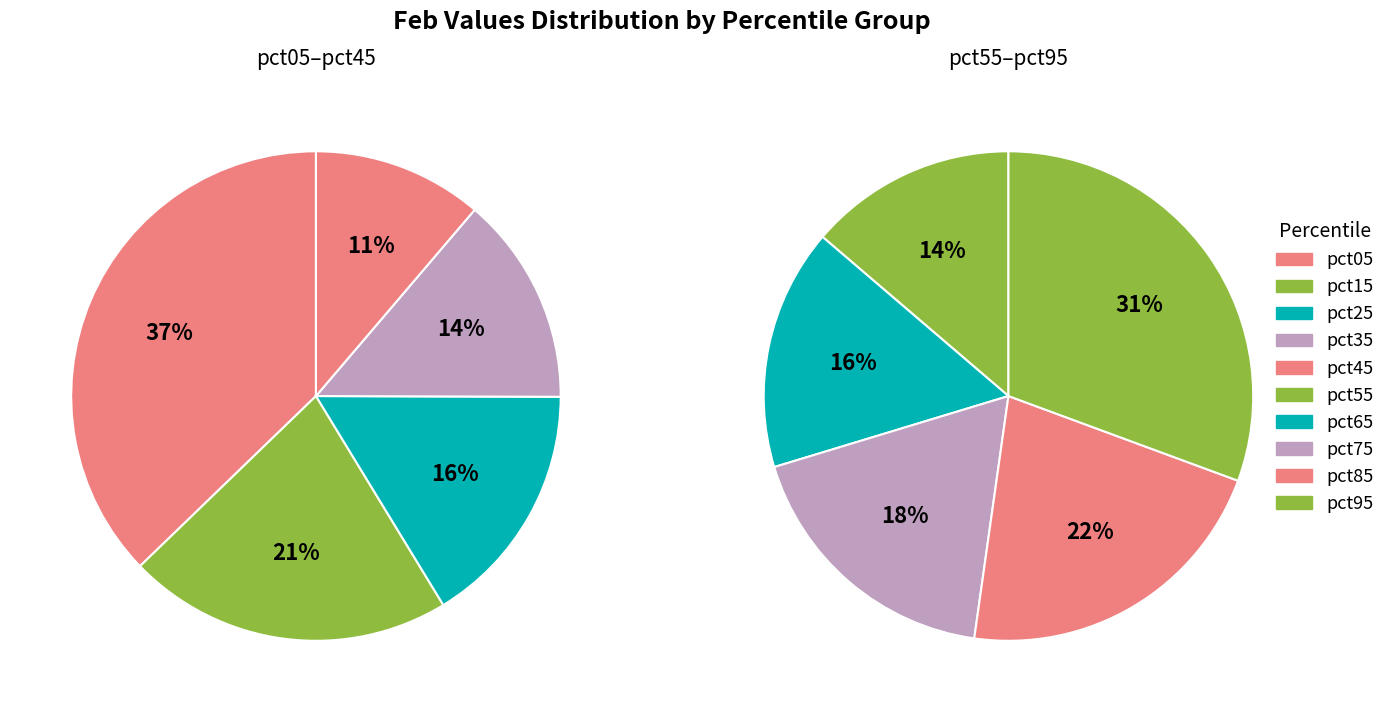

What percentage is NOT represented by pct05?

79.1%